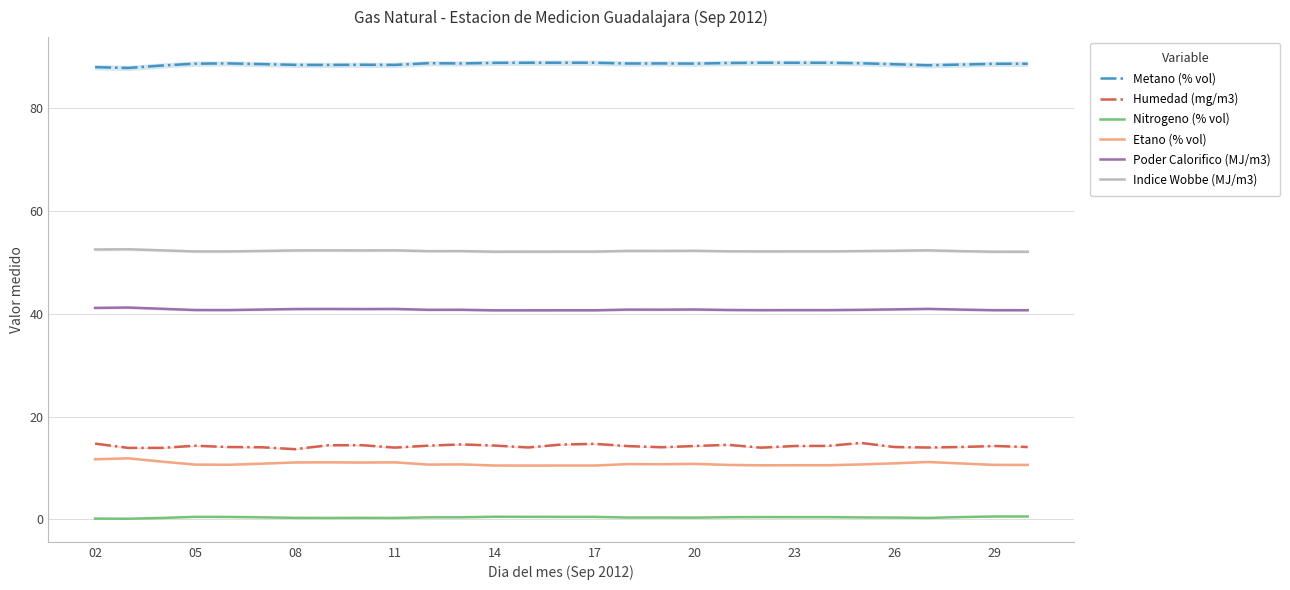

True or false: Humedad (mg/m3) has more than 1 points higher than both neighbors.

True